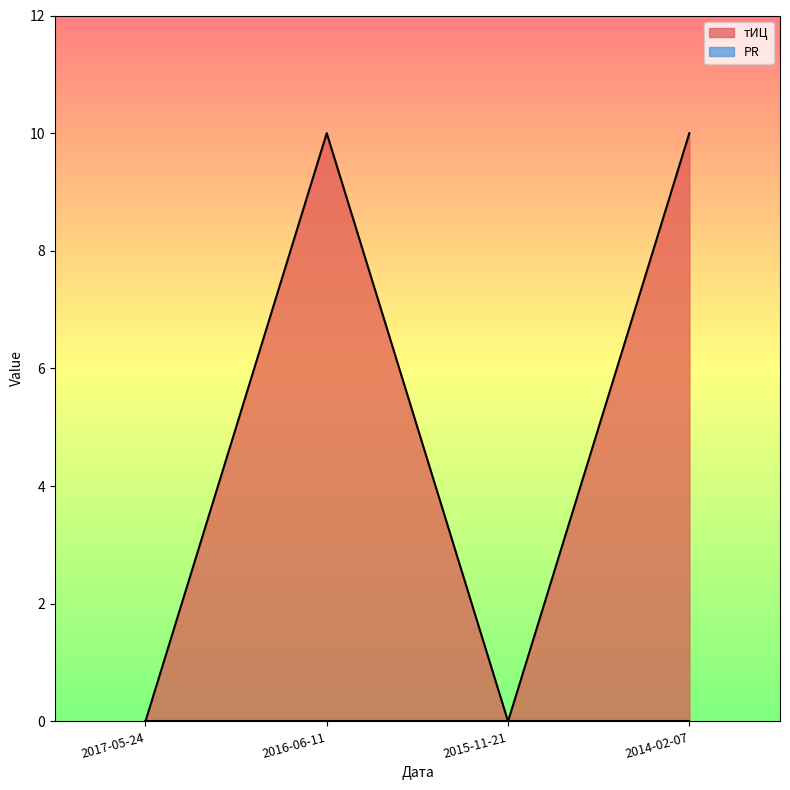

The value of тИЦ at 2014-02-07 is 10. True or false?

True